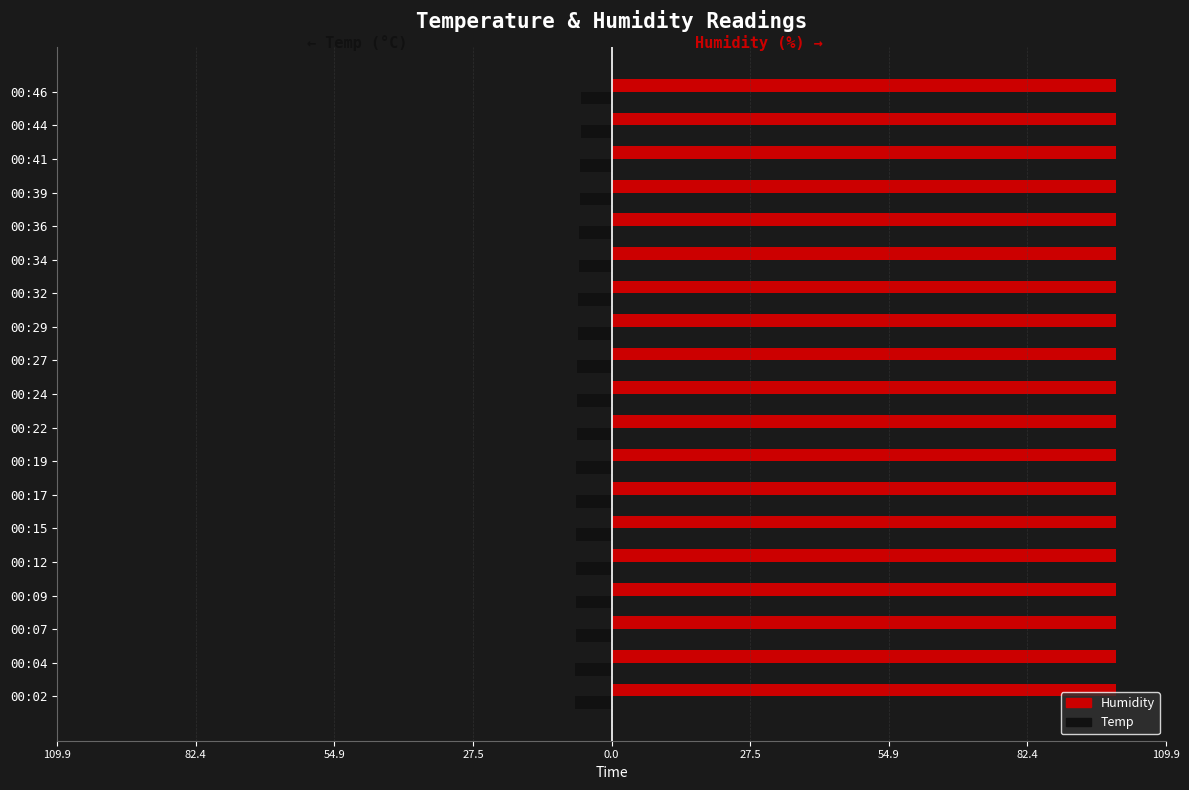

What is the difference between the maximum and minimum values in the Temp series?

1.2